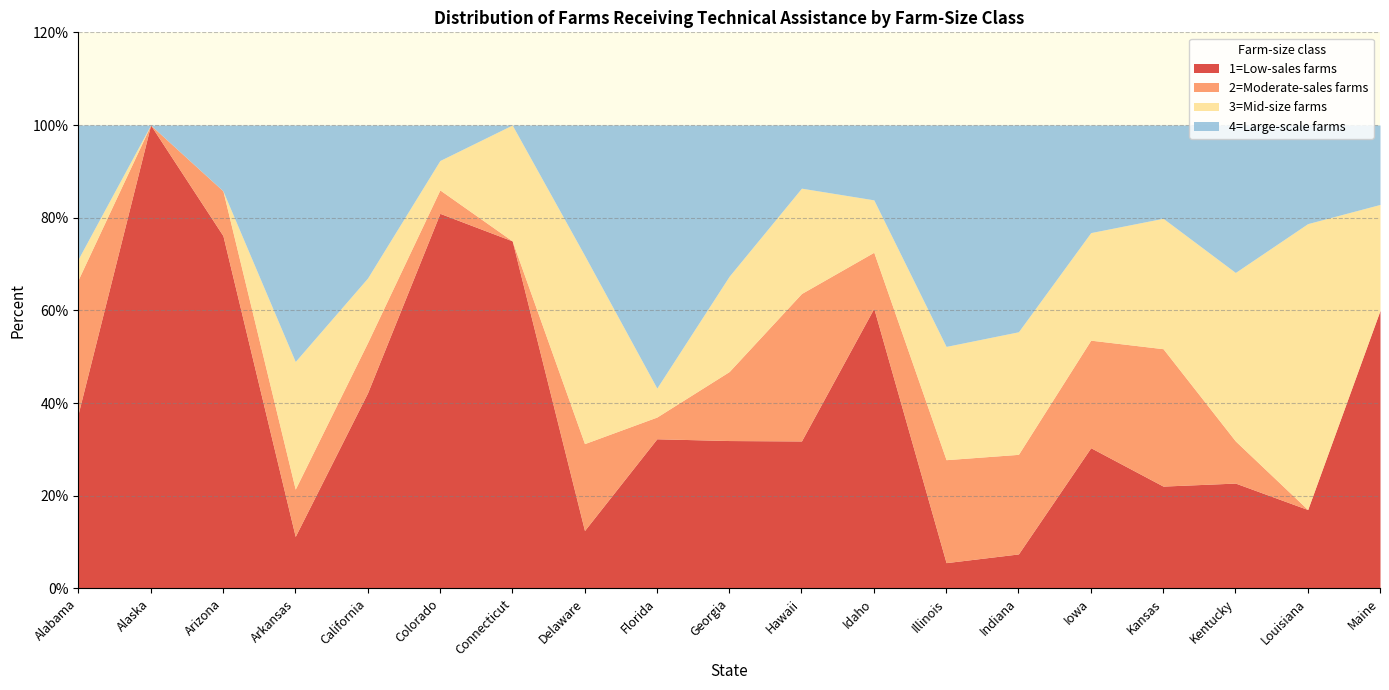

Reading left to right, transcribe all the data shown in this chart.

1=Low-sales farms: Alabama=37.8	Alaska=100.0	Arizona=76.1	Arkansas=11.2	California=42.2	Colorado=80.9	Connecticut=75.0	Delaware=12.5	Florida=32.3	Georgia=31.9	Hawaii=31.8	Idaho=60.5	Illinois=5.6	Indiana=7.4	Iowa=30.4	Kansas=22.1	Kentucky=22.7	Louisiana=17.0	Maine=60.0
2=Moderate-sales farms: Alabama=28.9	Alaska=0.0	Arizona=9.7	Arkansas=10.2	California=10.8	Colorado=5.0	Connecticut=0.0	Delaware=18.8	Florida=4.7	Georgia=14.9	Hawaii=31.8	Idaho=12.1	Illinois=22.2	Indiana=21.5	Iowa=23.2	Kansas=29.6	Kentucky=9.1	Louisiana=0.0	Maine=0.0
3=Mid-size farms: Alabama=4.4	Alaska=0.0	Arizona=0.0	Arkansas=27.6	California=13.9	Colorado=6.3	Connecticut=25.0	Delaware=40.6	Florida=6.2	Georgia=20.6	Hawaii=22.7	Idaho=11.3	Illinois=24.4	Indiana=26.4	Iowa=23.2	Kansas=28.1	Kentucky=36.4	Louisiana=61.7	Maine=22.9
4=Large-scale farms: Alabama=28.9	Alaska=0.0	Arizona=14.2	Arkansas=51.0	California=33.0	Colorado=7.7	Connecticut=0.0	Delaware=28.1	Florida=56.8	Georgia=32.6	Hawaii=13.6	Idaho=16.1	Illinois=47.8	Indiana=44.6	Iowa=23.2	Kansas=20.1	Kentucky=31.8	Louisiana=21.3	Maine=17.1